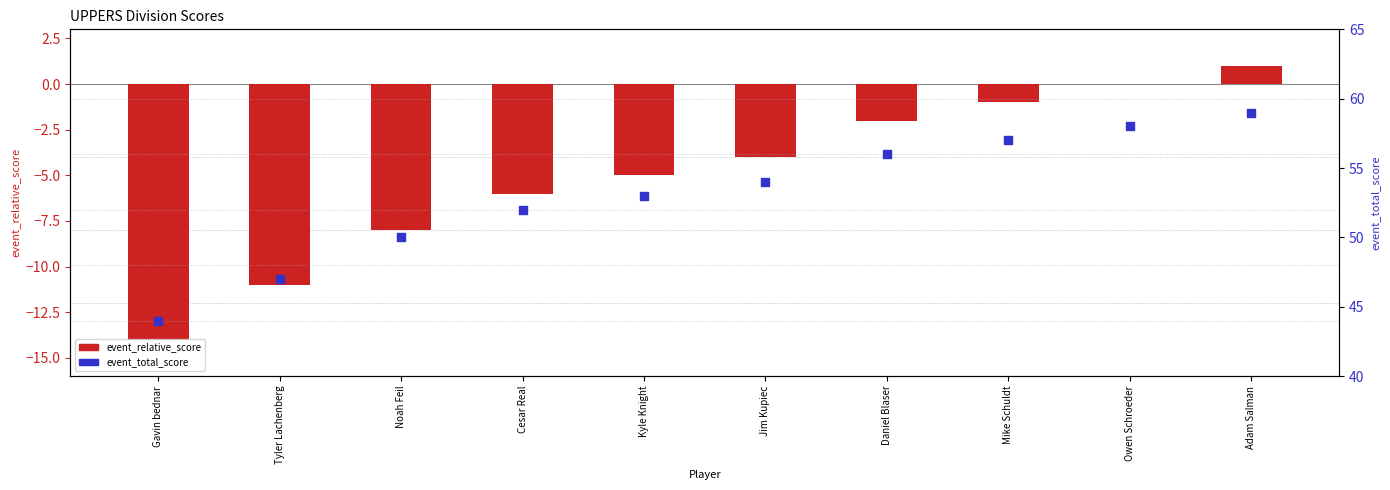

What are all the series names shown in the legend?

event_relative_score, event_total_score